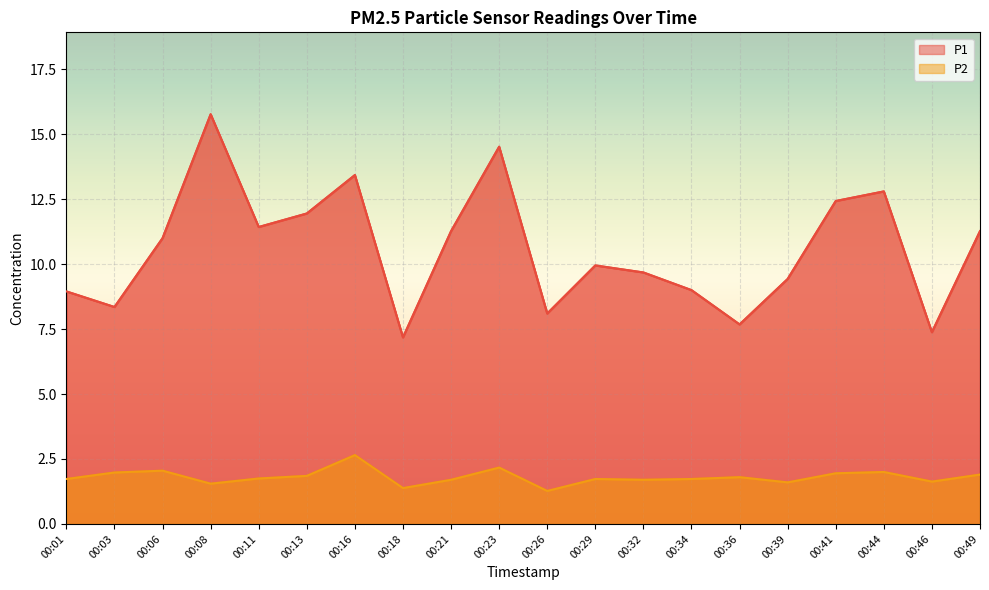

True or false: P1 and P2 cross at least once.

False